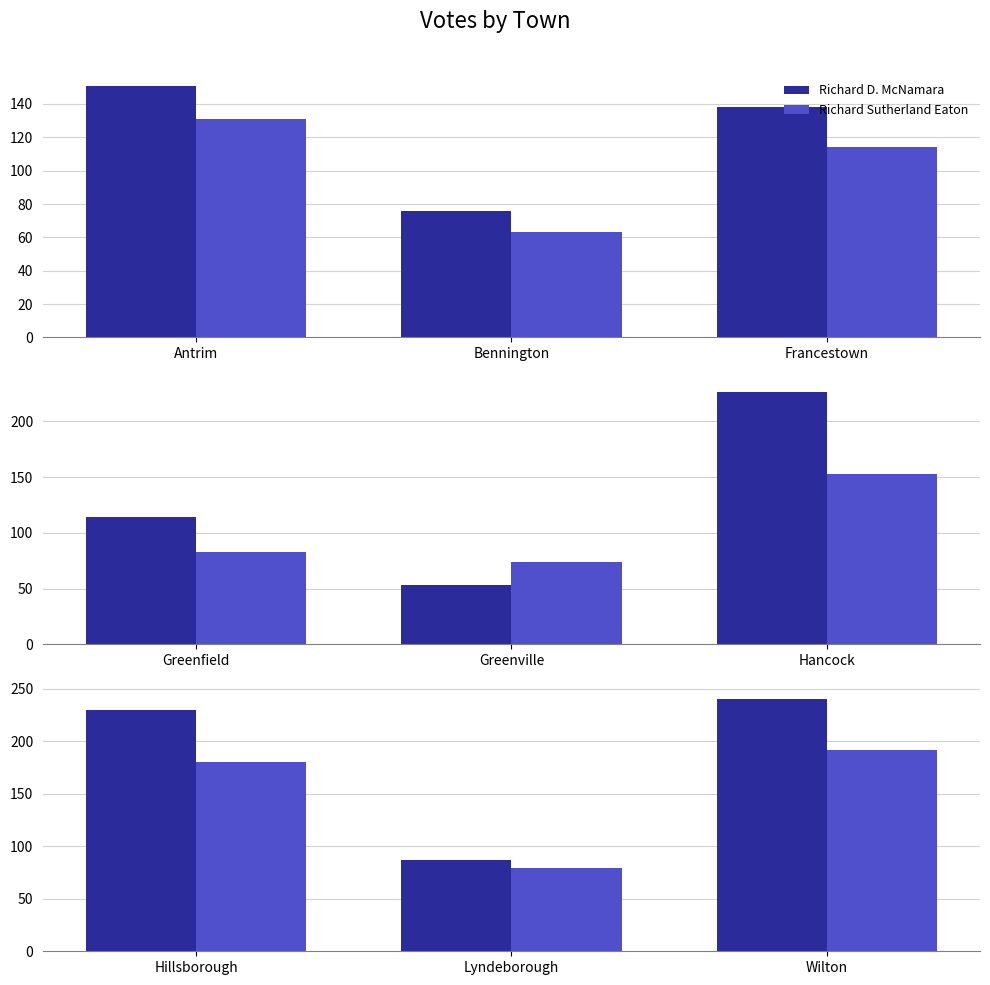

Rank the series at Wilton from highest to lowest value.

Richard D. McNamara, Richard Sutherland Eaton